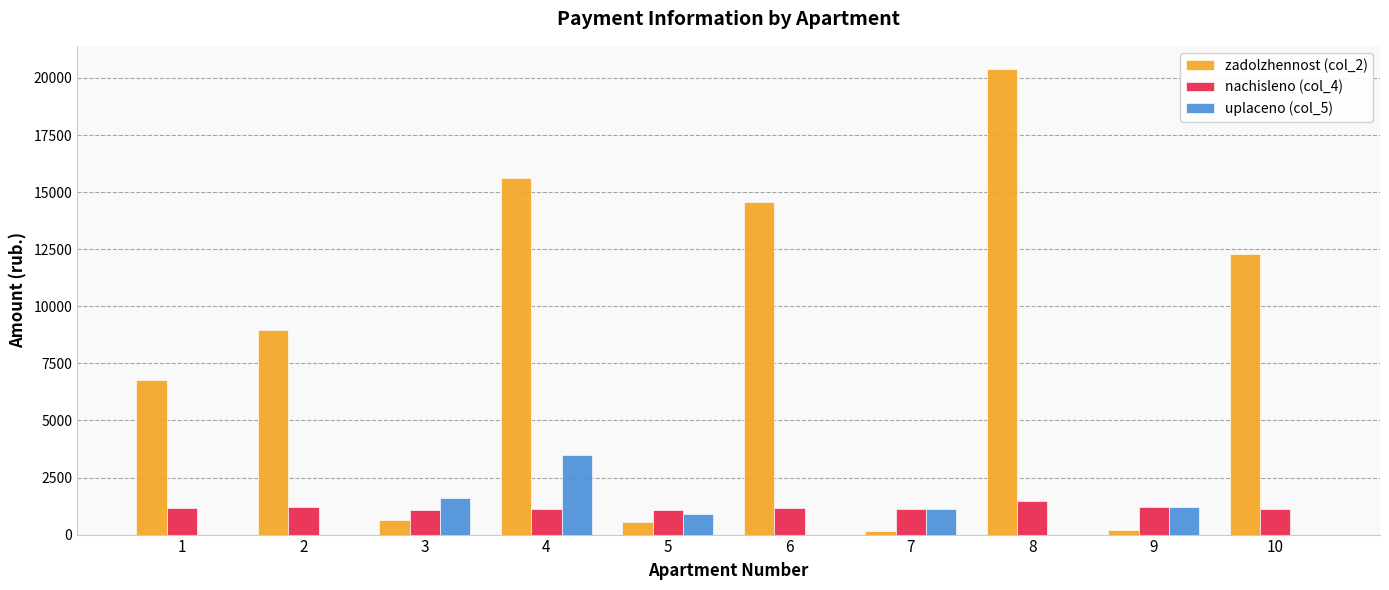

What is the greatest value displayed?

20388.8